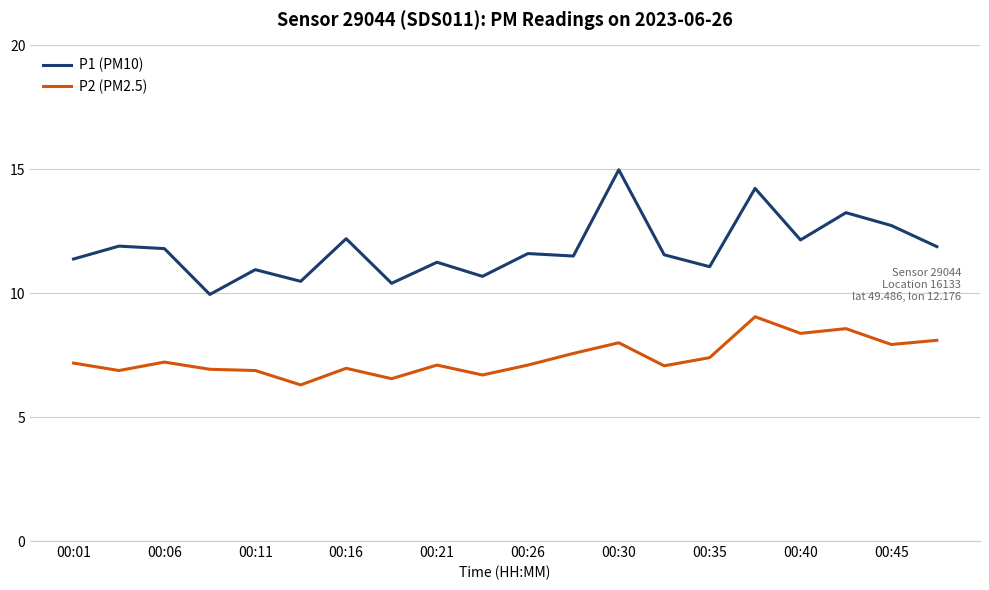

Which series has the largest range (max minus min)?

P1 (PM10)